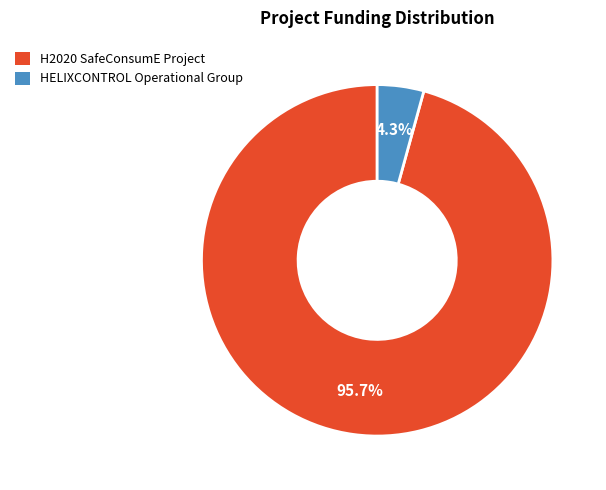

Which has a higher value, HELIXCONTROL Operational Group or H2020 SafeConsumE Project?

H2020 SafeConsumE Project